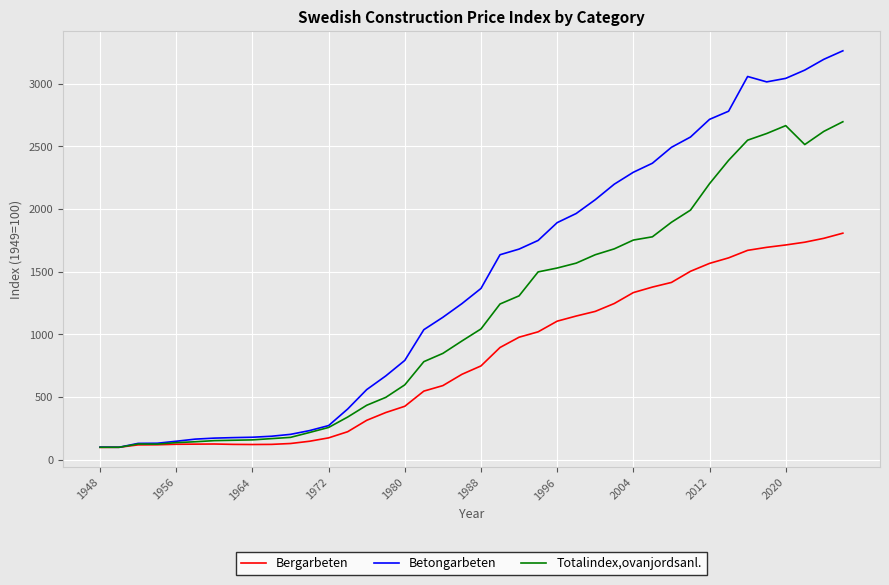

What is the highest value of the Totalindex,ovanjordsanl. series?

2697